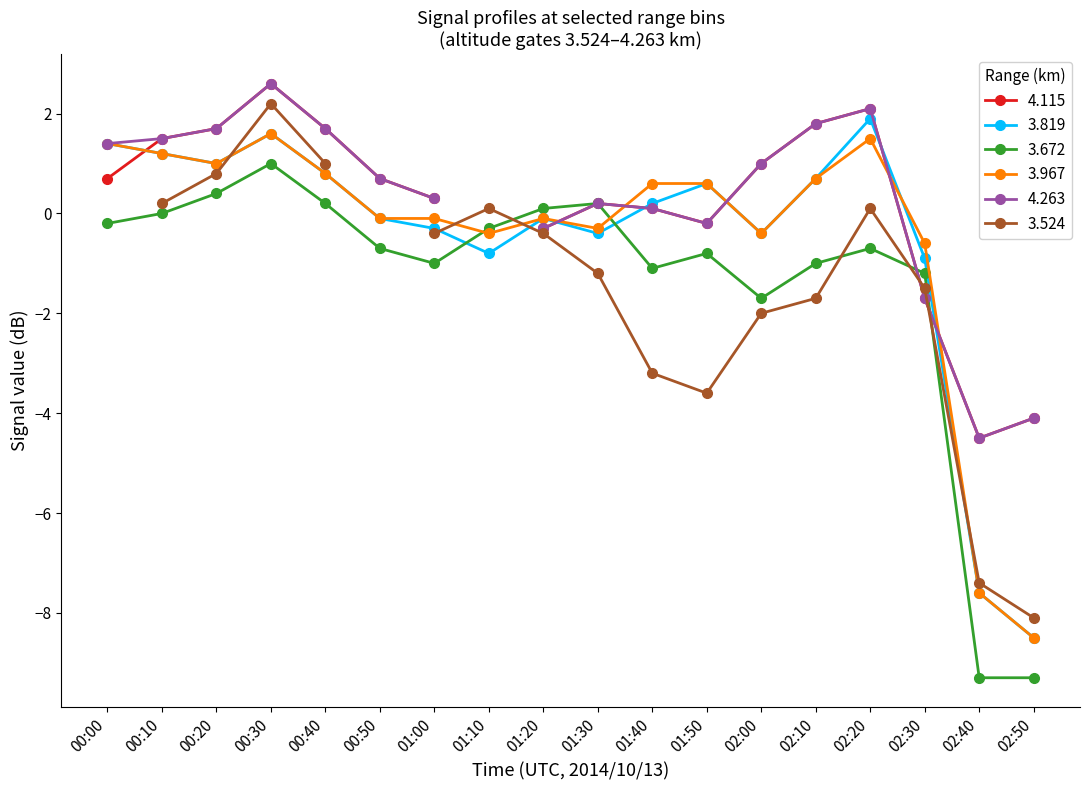

After their last crossing, which series has the higher values: 3.819 or 3.672?

3.819